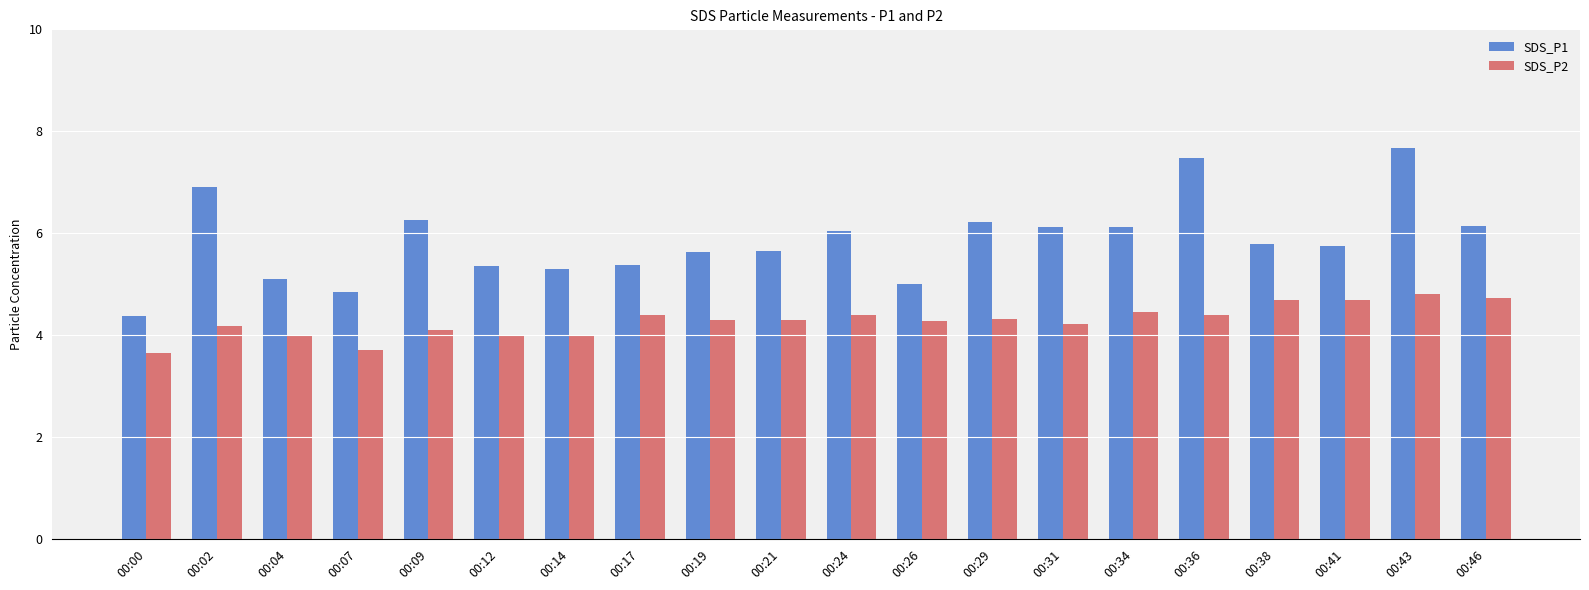

Which series changed the most between 00:34 and 00:43?

SDS_P1